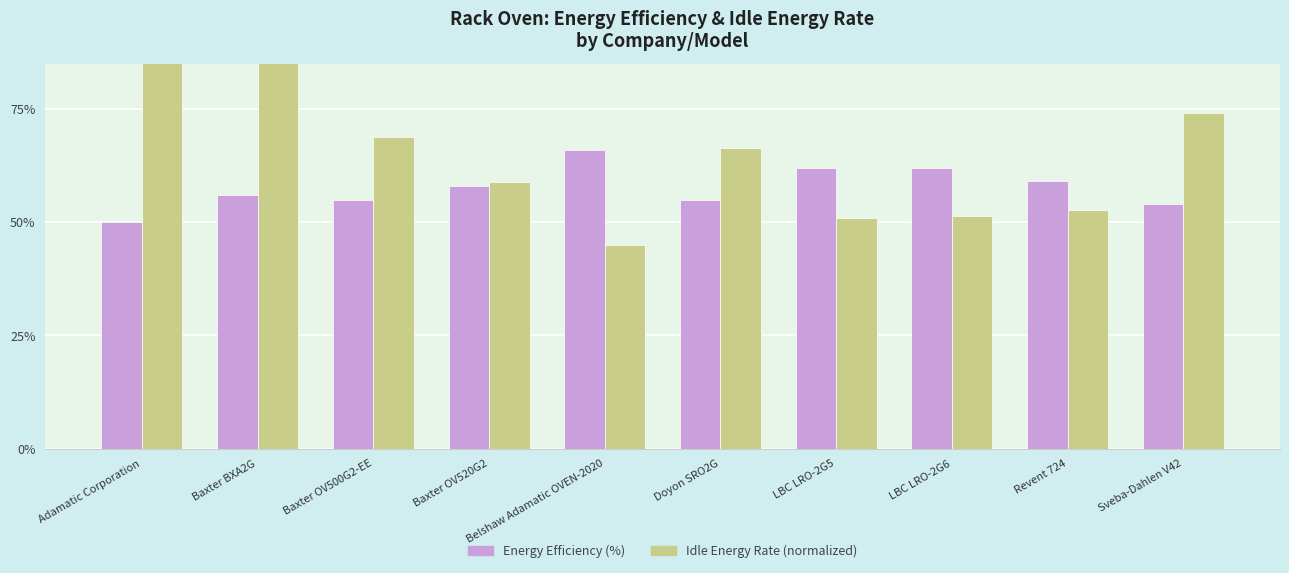

Count the Energy Efficiency (%) values in the range 0 to 1.

10